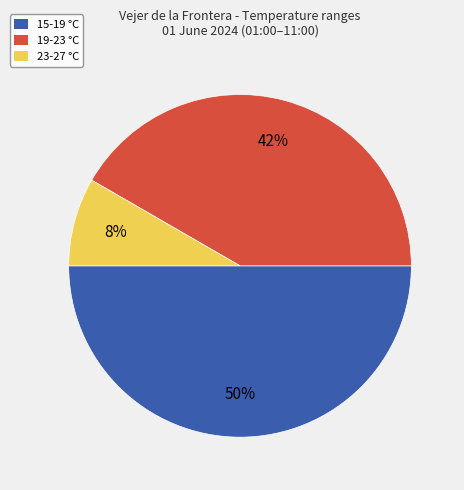

To the nearest percent, what is the average slice percentage?

33%